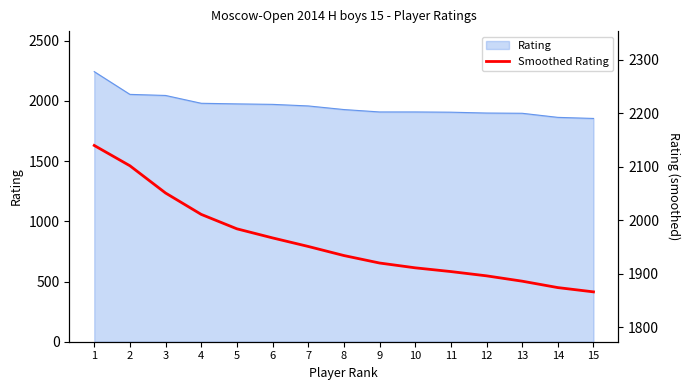

The value at 11 is 1904. True or false?

True